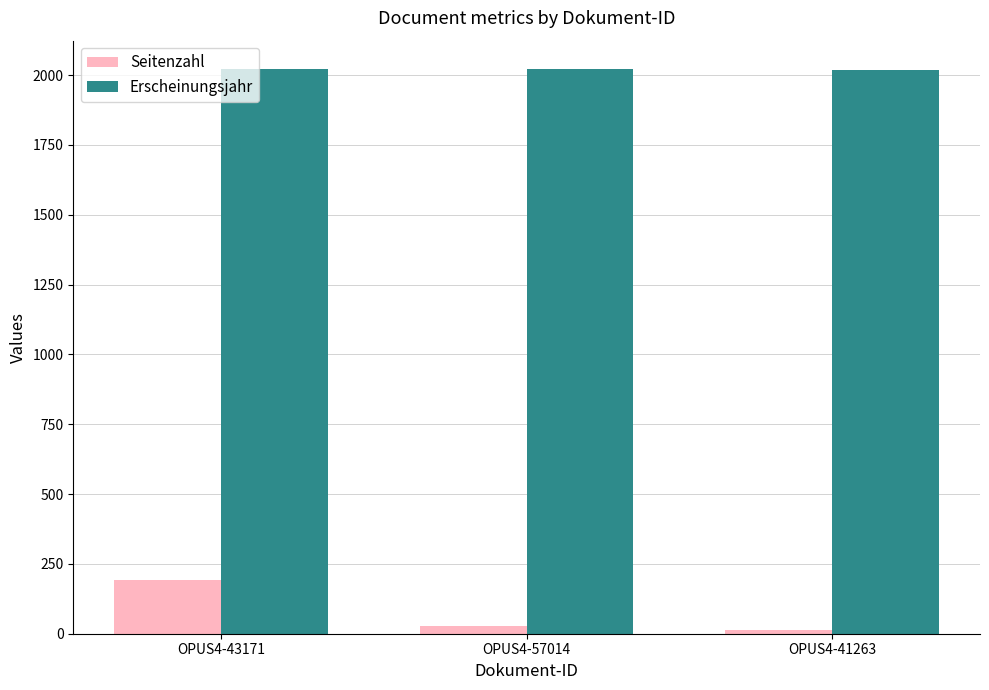

What is the difference between the maximum and minimum values in the Seitenzahl series?

181